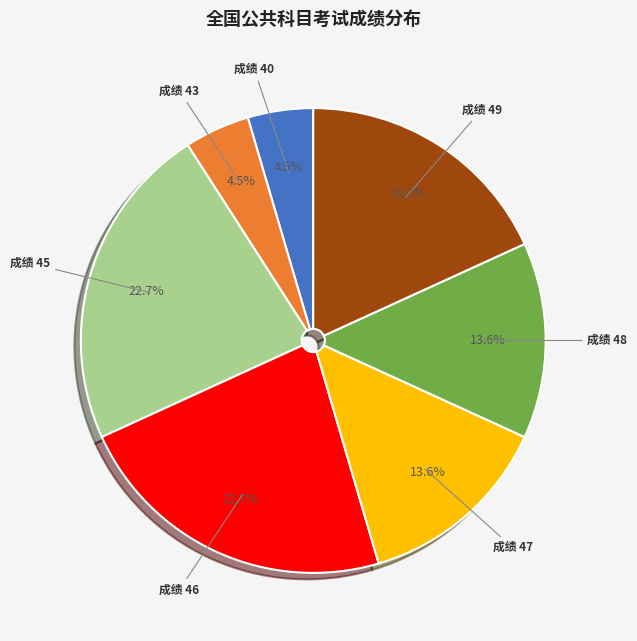

Is there a majority slice in this chart?

No